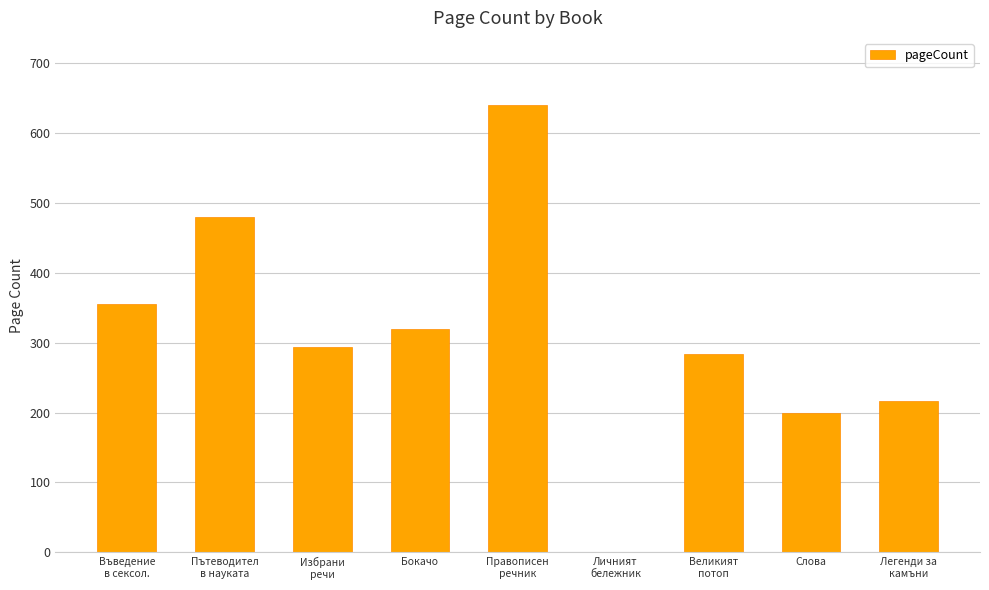

What is the sum of all values?

2790